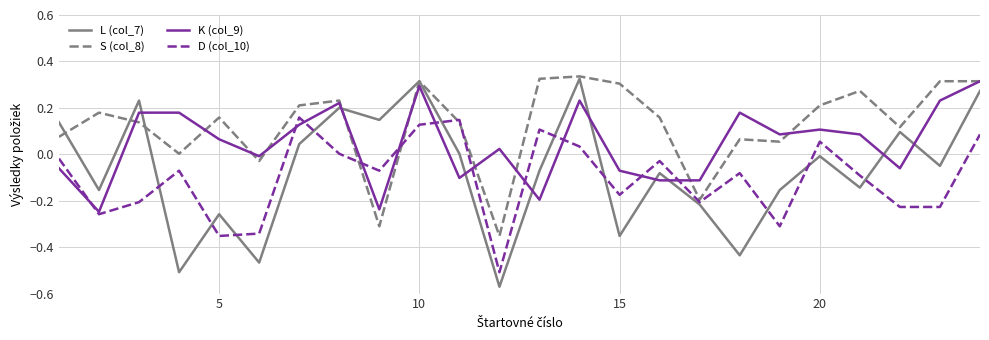

Which series ends up on top after the final intersection of D (col_10) and L (col_7)?

L (col_7)